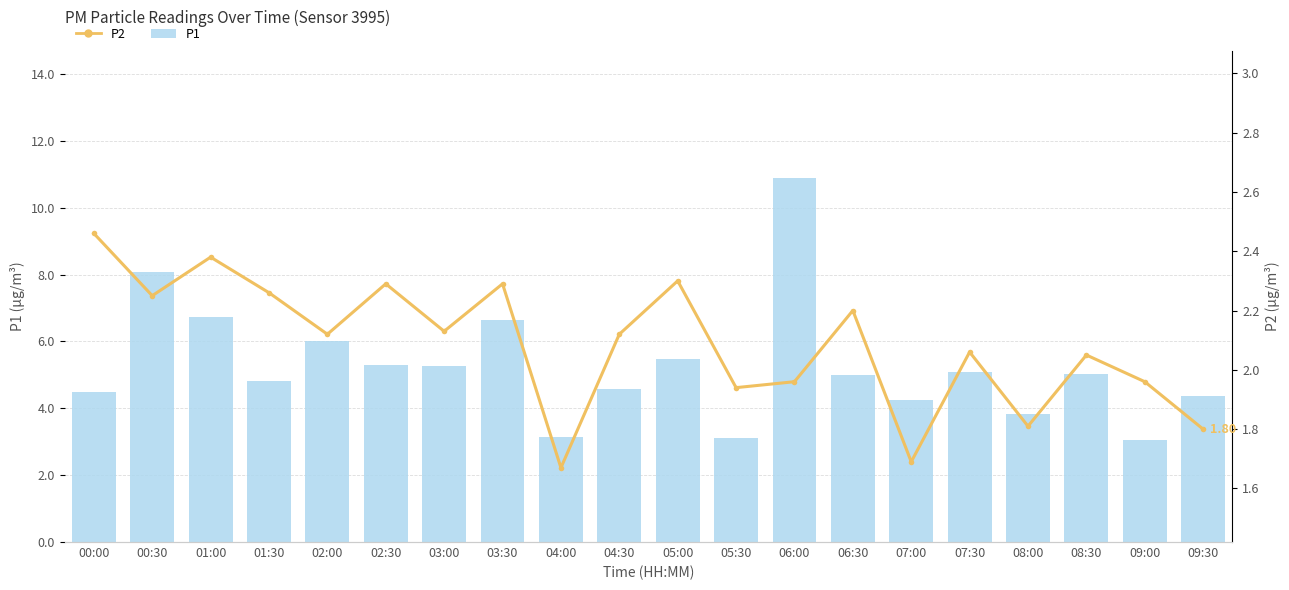

At which label does P1 first exceed 5?

00:30